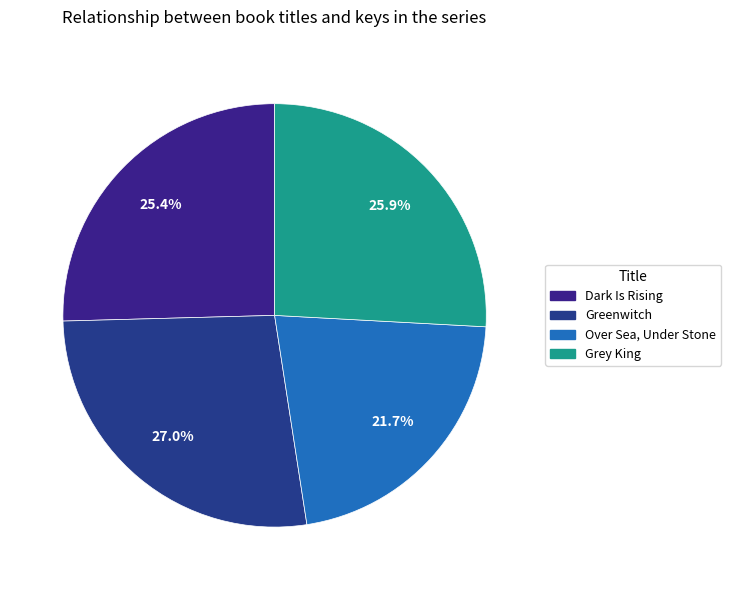

To the nearest percent, what is the combined percentage of Grey King and Dark Is Rising?

51%